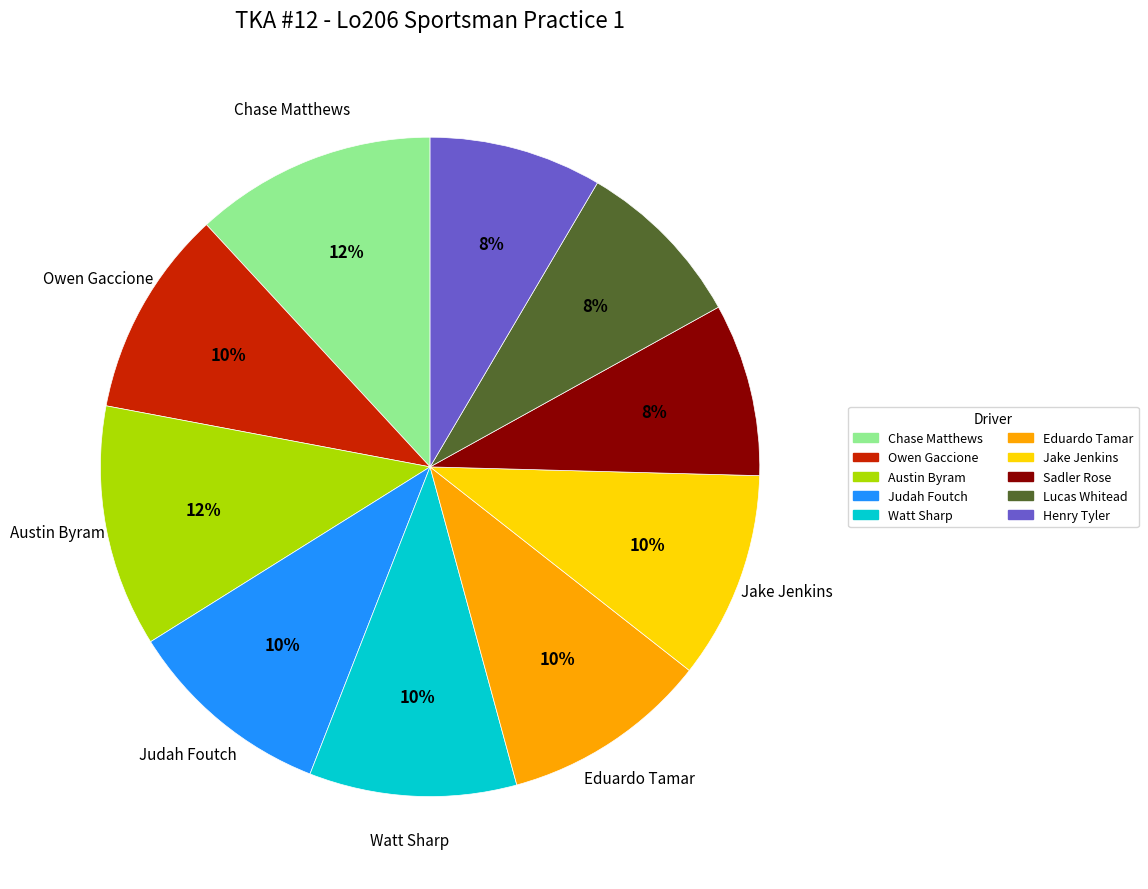

True or false: Jake Jenkins accounts for 10% of the total.

True